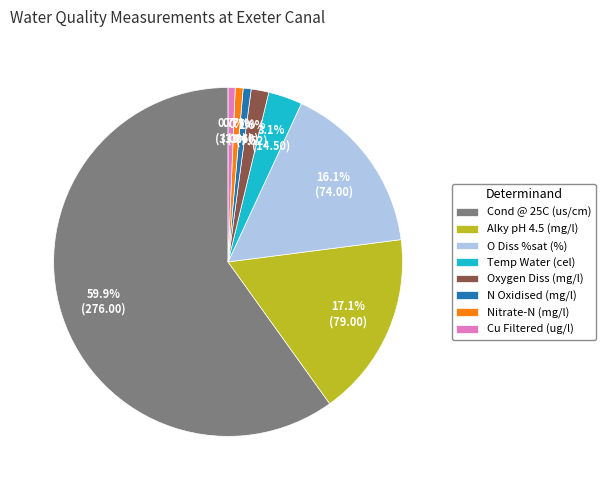

What percentage is the Oxygen Diss (mg/l) slice, to the nearest percent?

2%